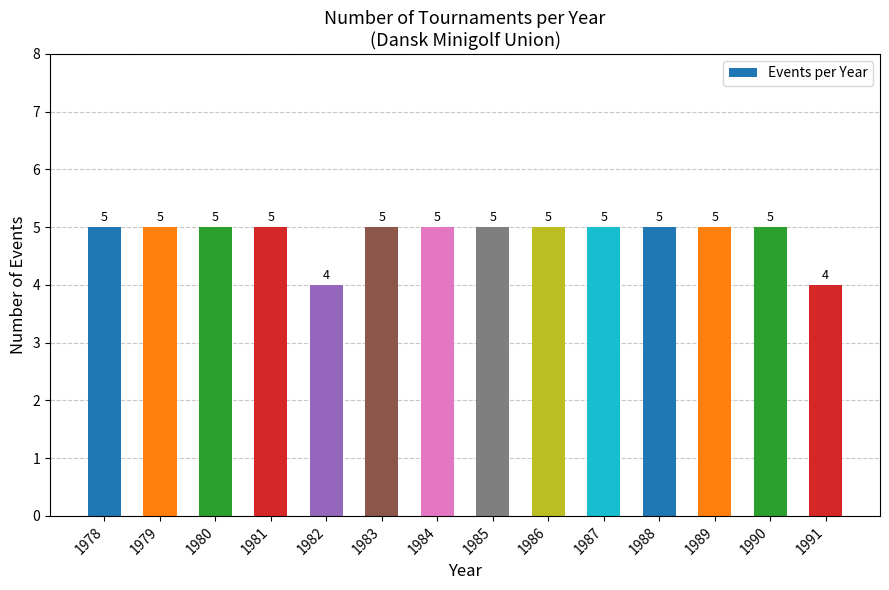

What is the change in value from 1981 to 1982?

-1